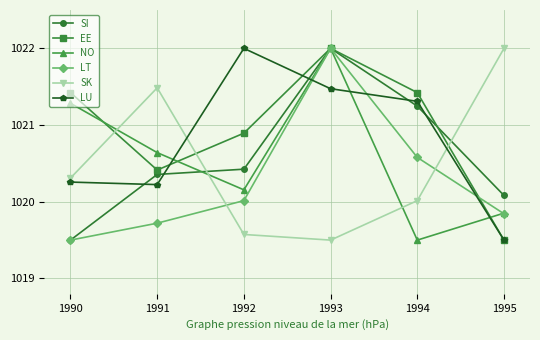

At 1994, list the series in order from smallest to largest.

NO, SK, LT, SI, LU, EE